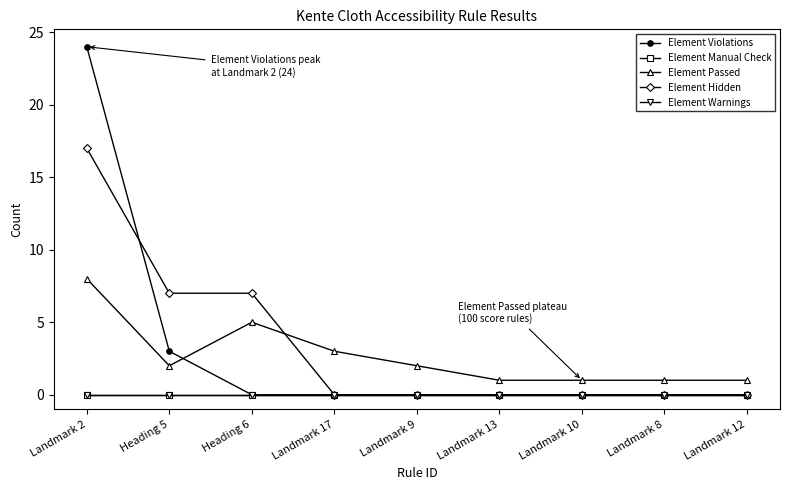

Is this an area chart (filled region under the line)?

No